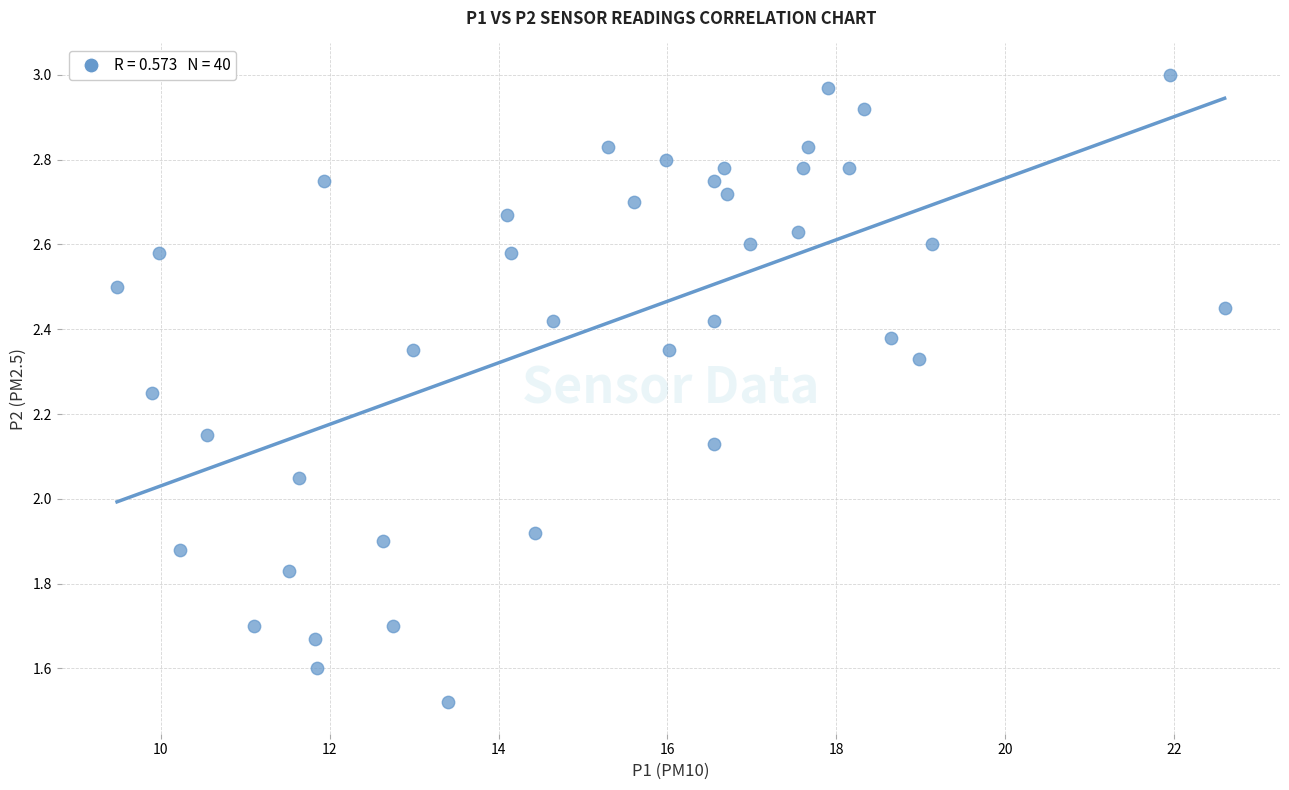

What is the range of X values (max minus min)?

13.1